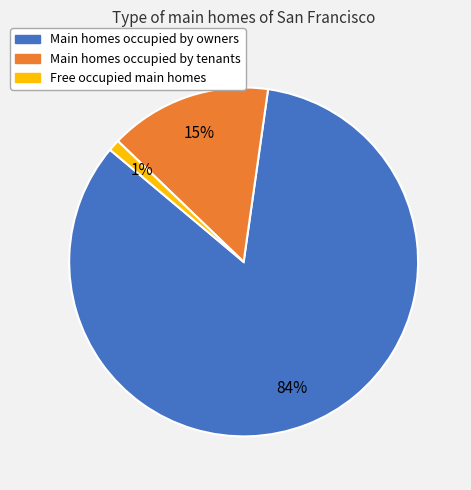

Which slice represents more than half of the pie?

Main homes occupied by owners